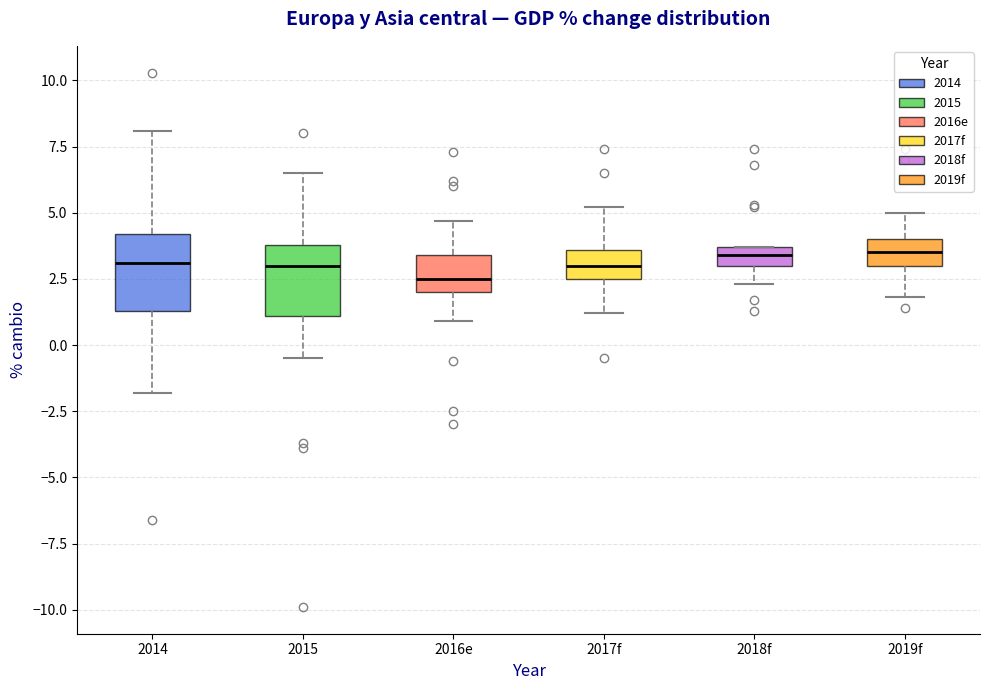

Where is the lower edge of the box for 2016e on the y-axis? The values are not printed on the chart, so give them approximately, as read against the axis.

2.0